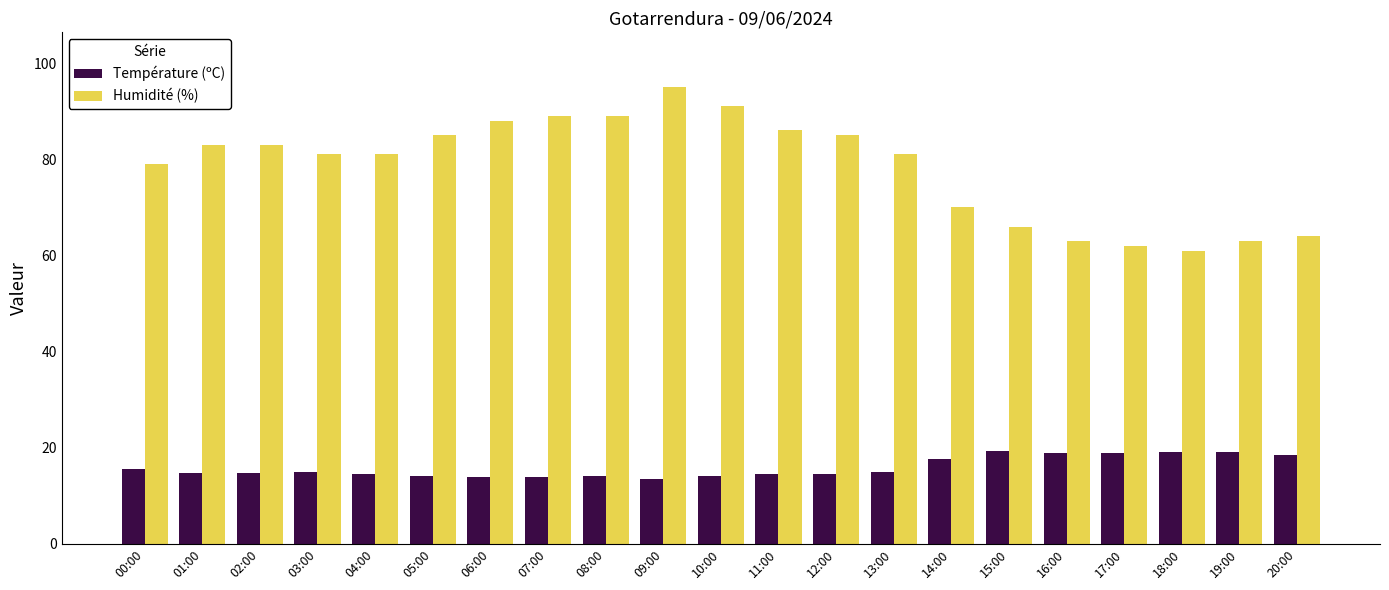

What position from the left is 16:00?

17